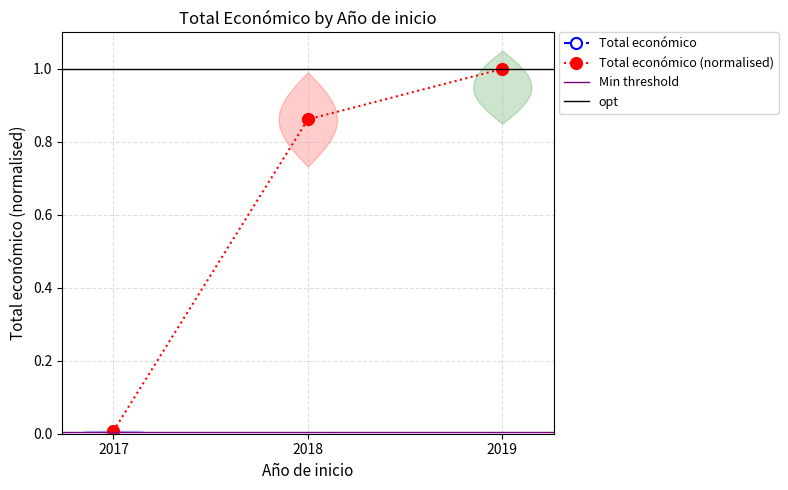

Reading left to right, list all the values displayed in this chart.

0.0	0.9	1.0